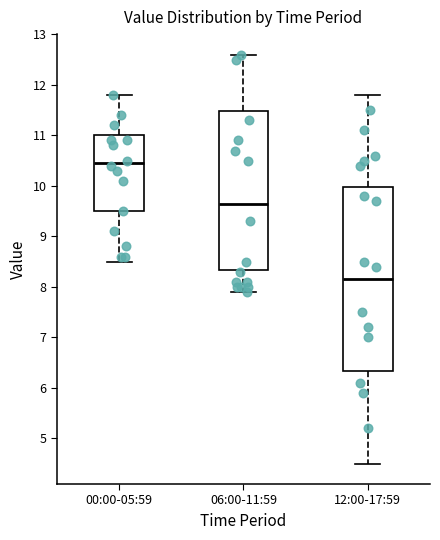

Reading left to right, read every box against the y-axis: the position of its median line, the range the box covers, and the ends of its whiskers. The values are not printed on the chart, so give them approximately, as read against the axis.

00:00-05:59: median 10.5, box 9.5 to 11.0, whiskers 8.5 to 11.8
06:00-11:59: median 9.7, box 8.3 to 11.5, whiskers 7.9 to 12.6
12:00-17:59: median 8.2, box 6.3 to 10.0, whiskers 4.5 to 11.8